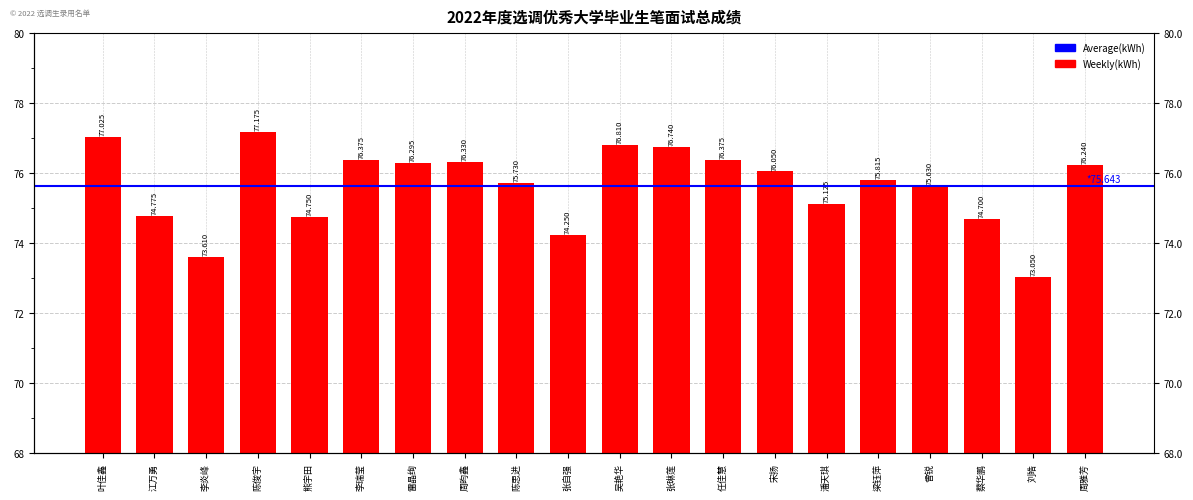

Is it true that the value at 李瑞莹 is 76.4?

True